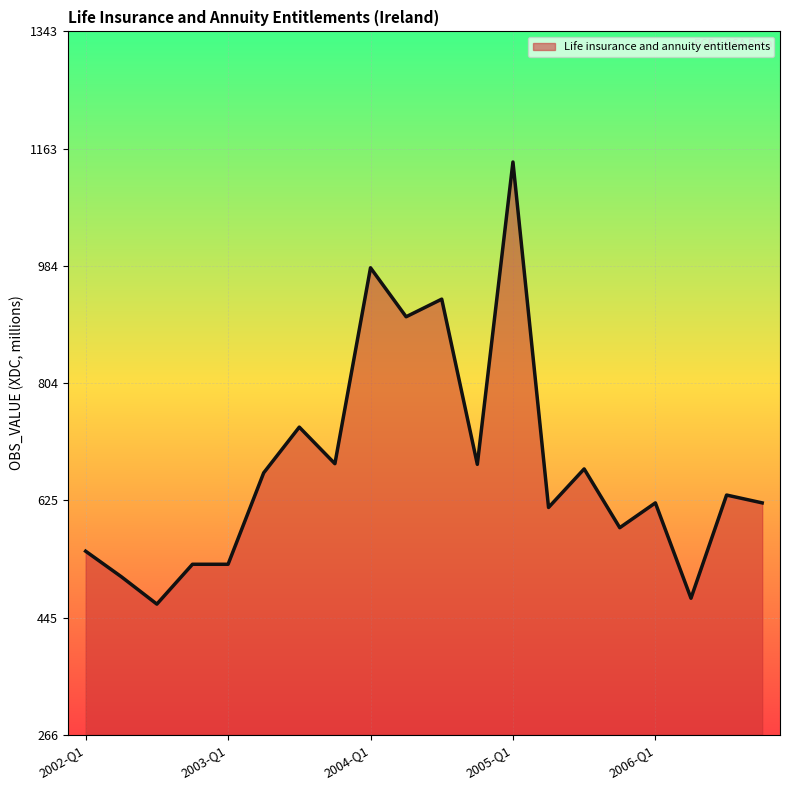

What is the minimum value shown in the chart?

466